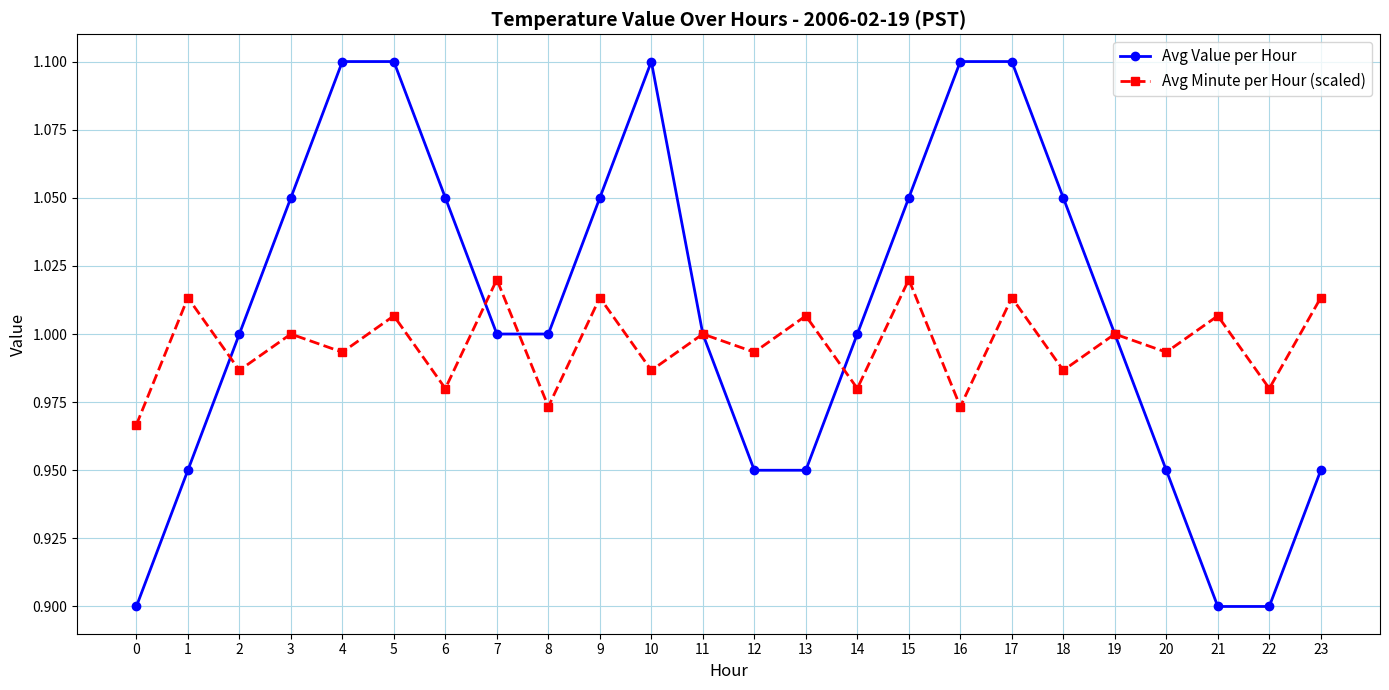

Which series has the largest total across all categories?

Avg Value per Hour